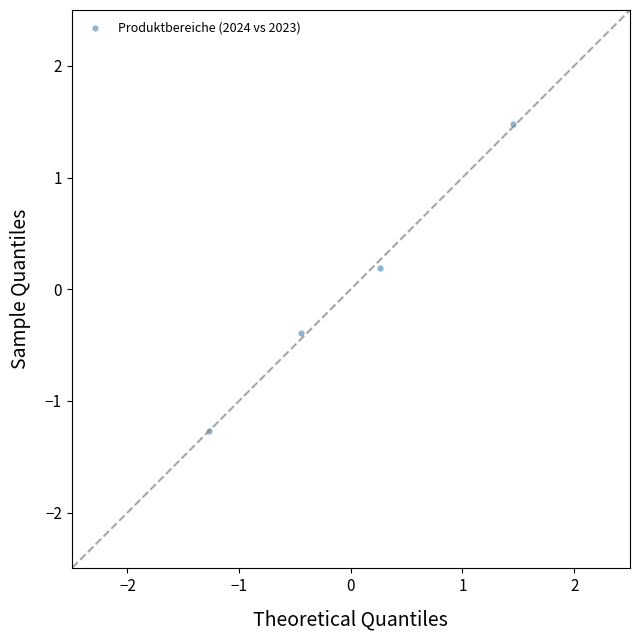

What is the range of X values (max minus min)?

2.7